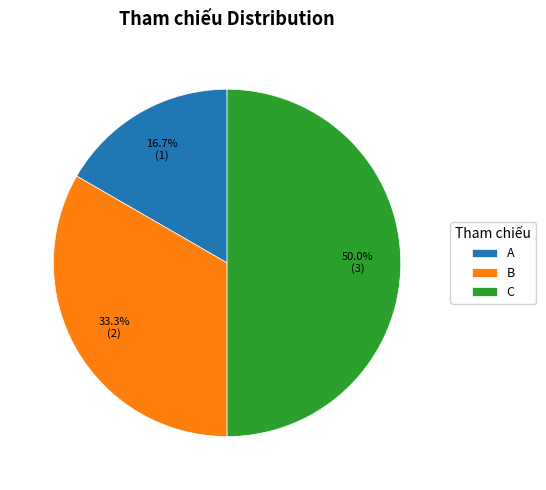

True or false: C accounts for 36% of the total.

False